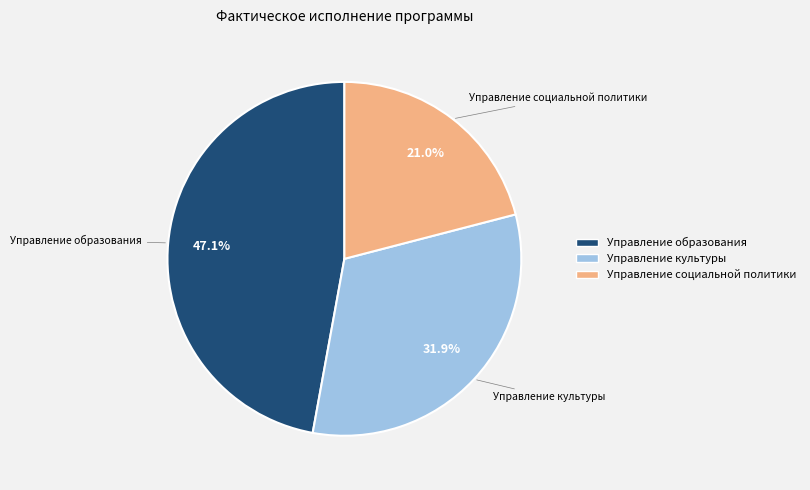

Rank the categories by value from lowest to highest.

Управление социальной политики, Управление культуры, Управление образования